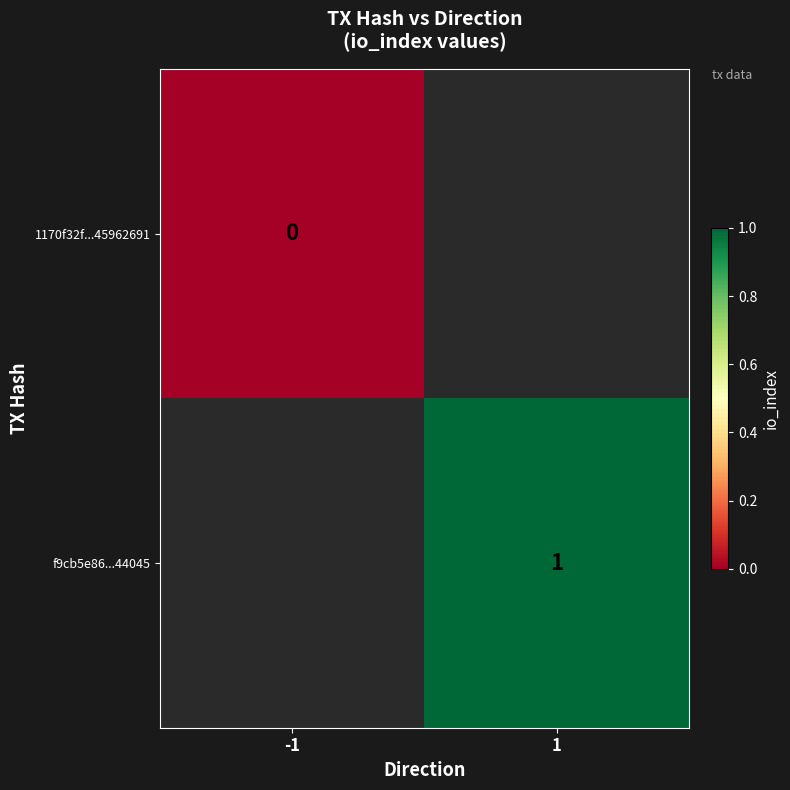

Is the value of f9cb5e86...44045 at 1 greater than the value of 1170f32f...45962691 at -1?

Yes